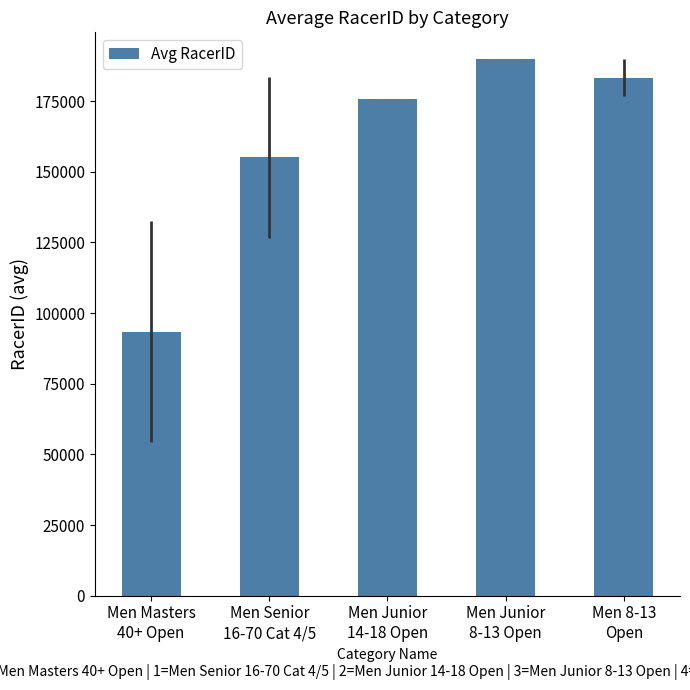

Reading left to right, transcribe all the data shown in this chart.

Men Masters
40+ Open=93449.4	Men Senior
16-70 Cat 4/5=155081.9	Men Junior
14-18 Open=175782.0	Men Junior
8-13 Open=189832.0	Men 8-13
Open=183230.5